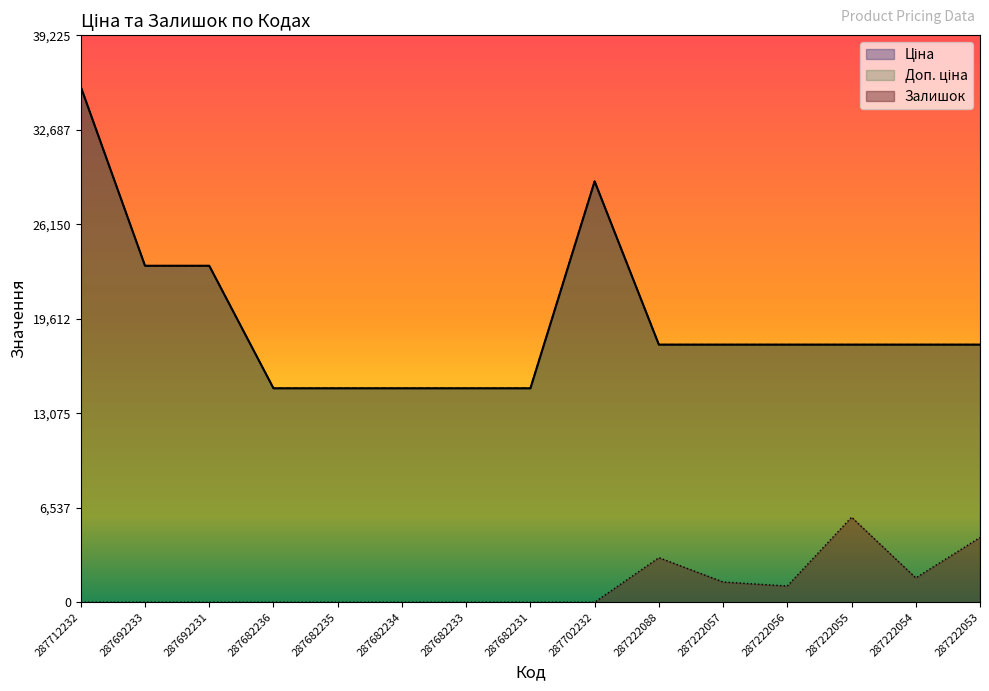

At which category is the sum across all series the highest?

287712232